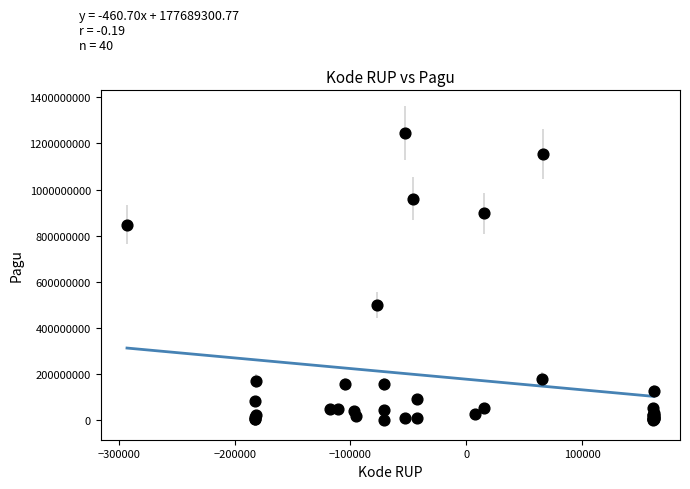

What Y value in the scatter plot is closest to 622840000?

499932000